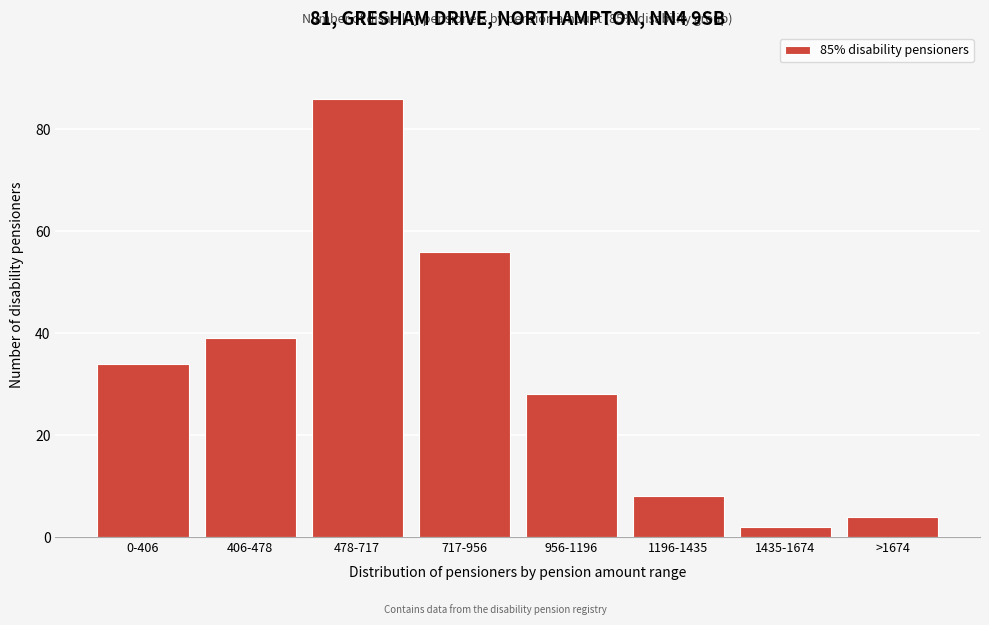

Reading left to right, extract all data points from this chart.

34	39	86	56	28	8	2	4